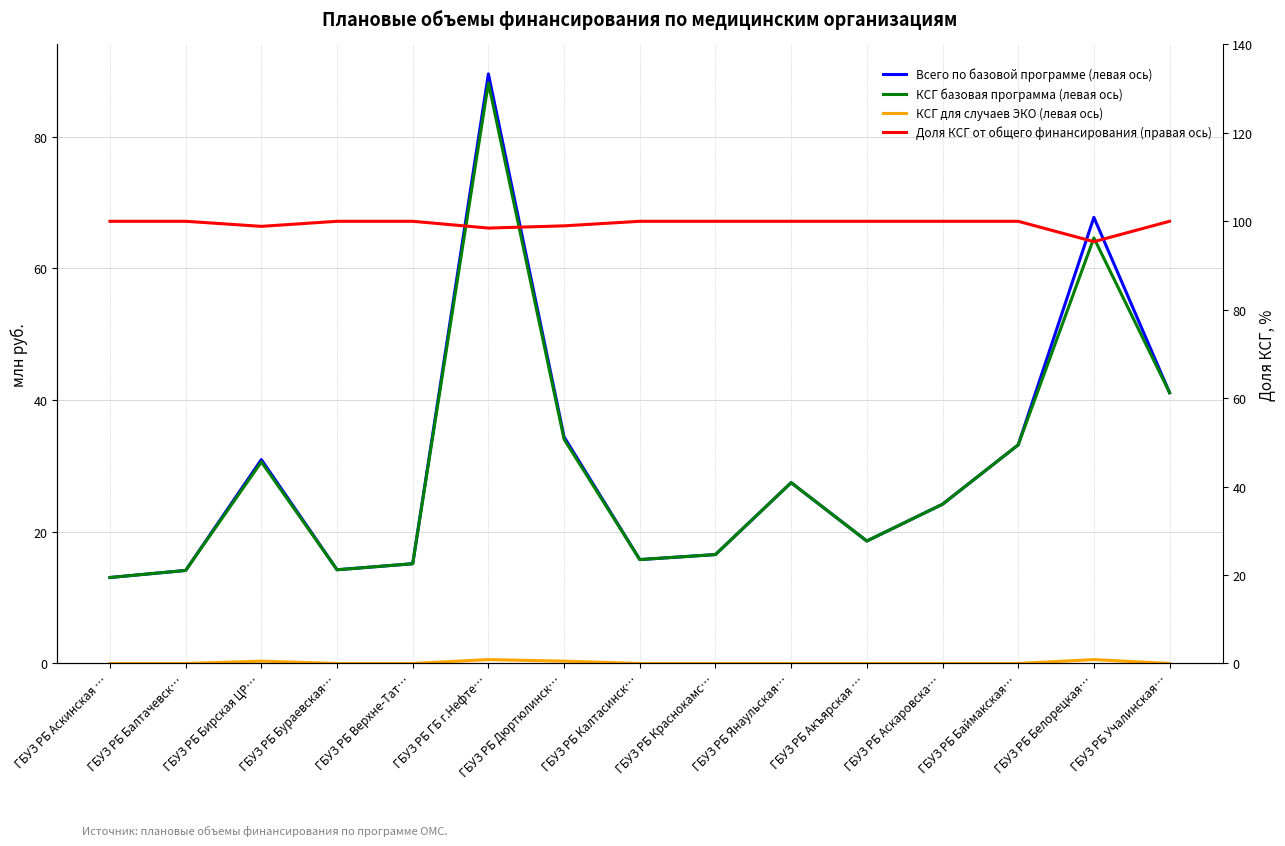

What is the label of the 1st point from the right?

ГБУЗ РБ Учалинская…